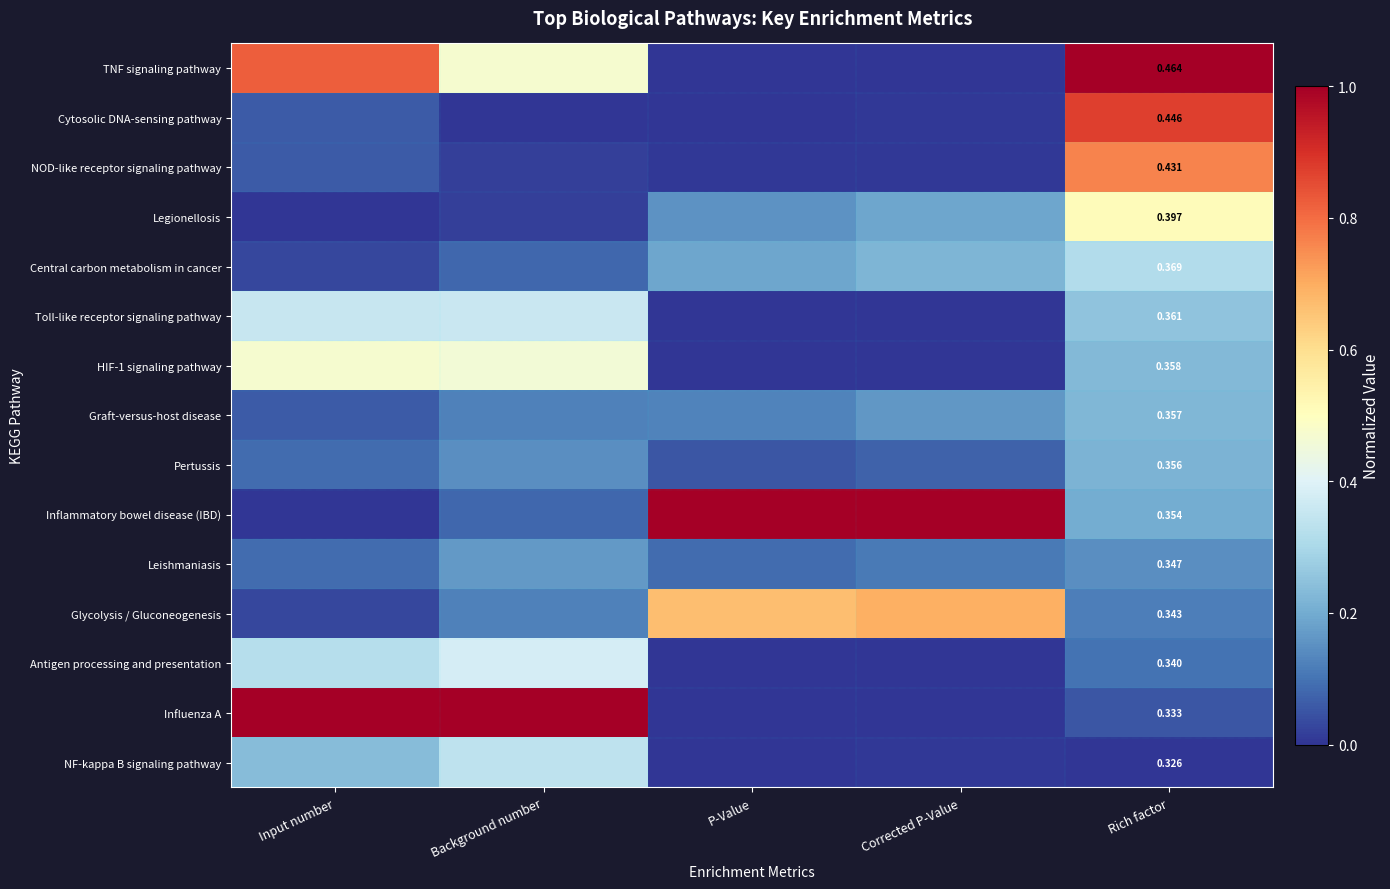

Is the value of Pertussis at Rich factor greater than the value of Toll-like receptor signaling pathway at Rich factor?

No